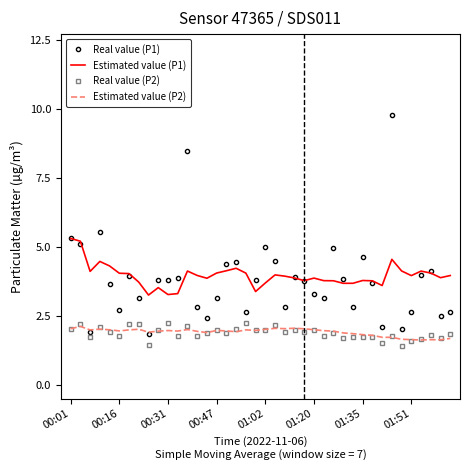

Which series has the widest spread of values?

Real value (P1)